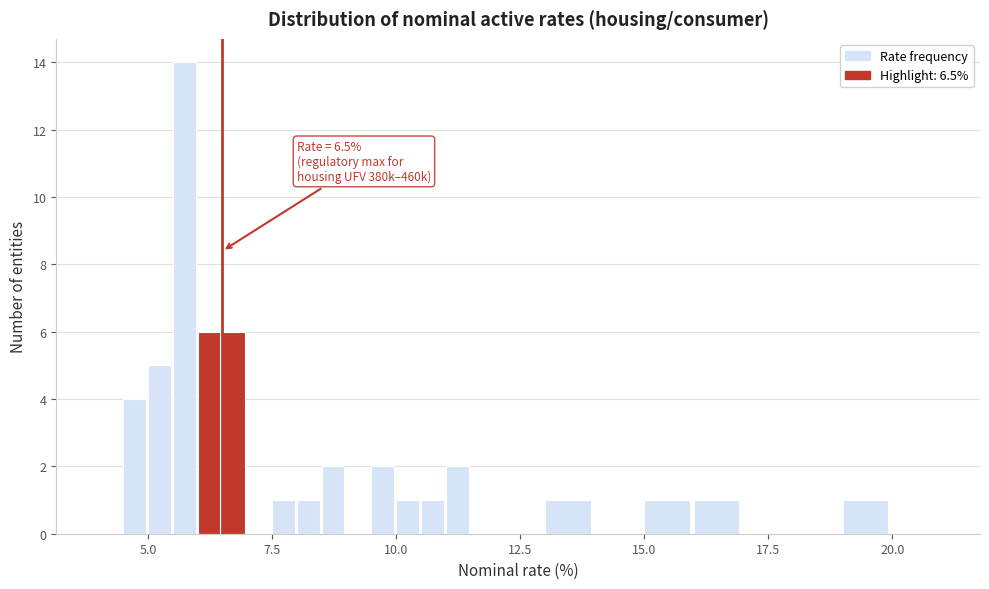

Read against the x-axis, roughly where is the centre of the tallest bar?

5.5